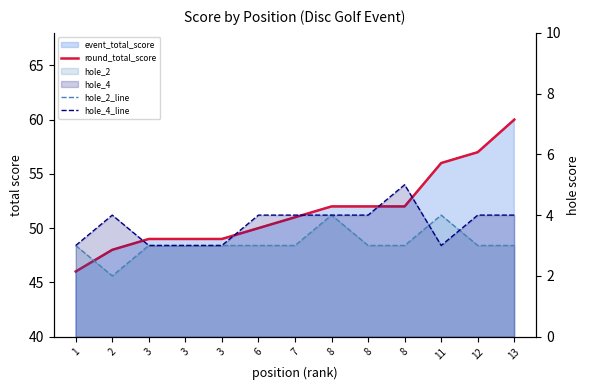

How many lines are shown in the chart?

3